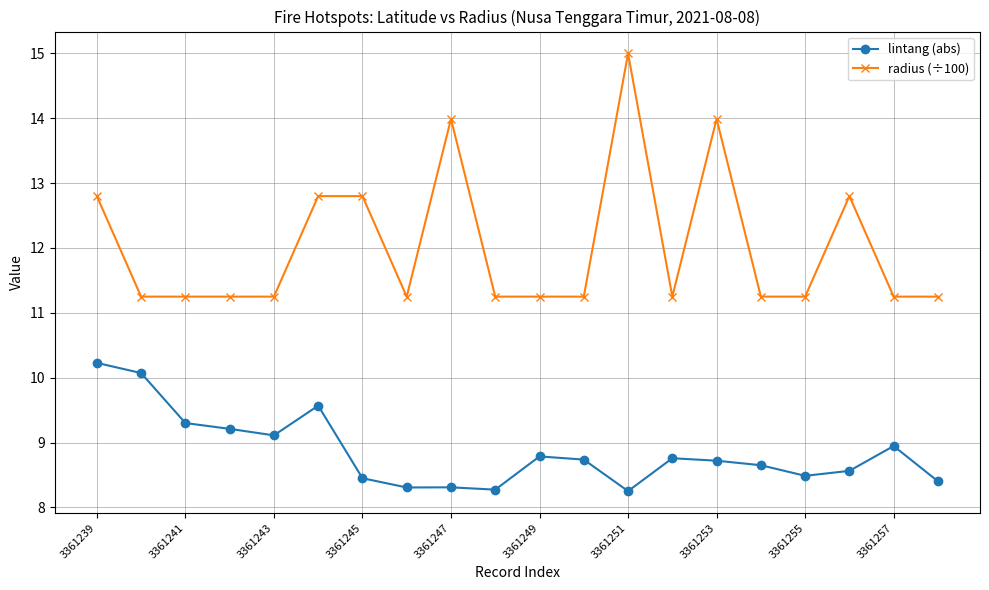

List the series in order of their peak value, lowest first.

lintang (abs), radius (÷100)